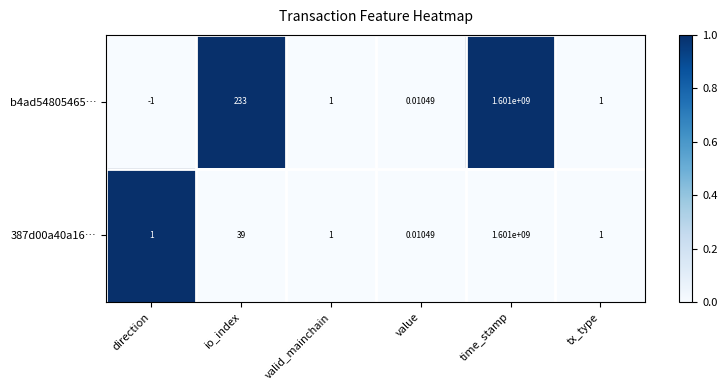

Is the value of b4ad54805465… at direction greater than the value of 387d00a40a16… at valid_mainchain?

No